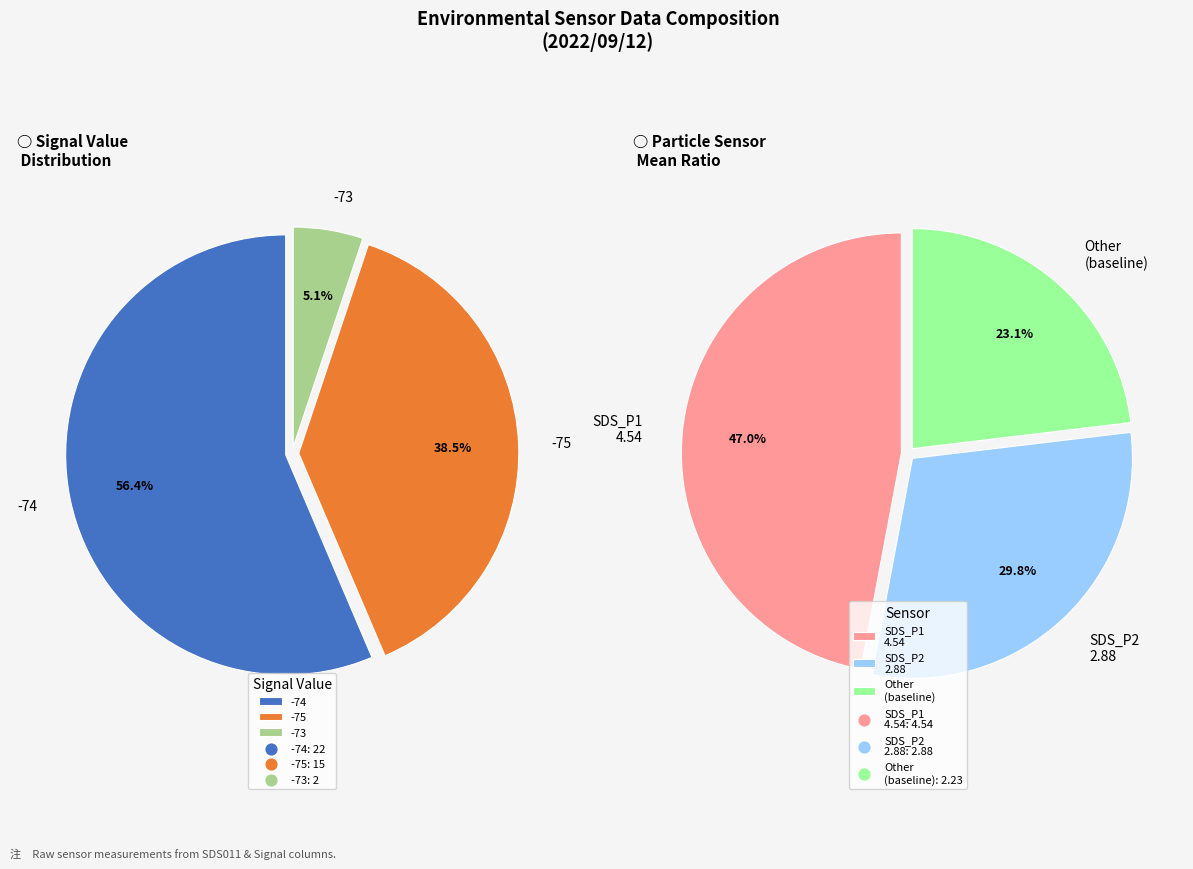

Which series has the largest range (max minus min)?

SDS_P1